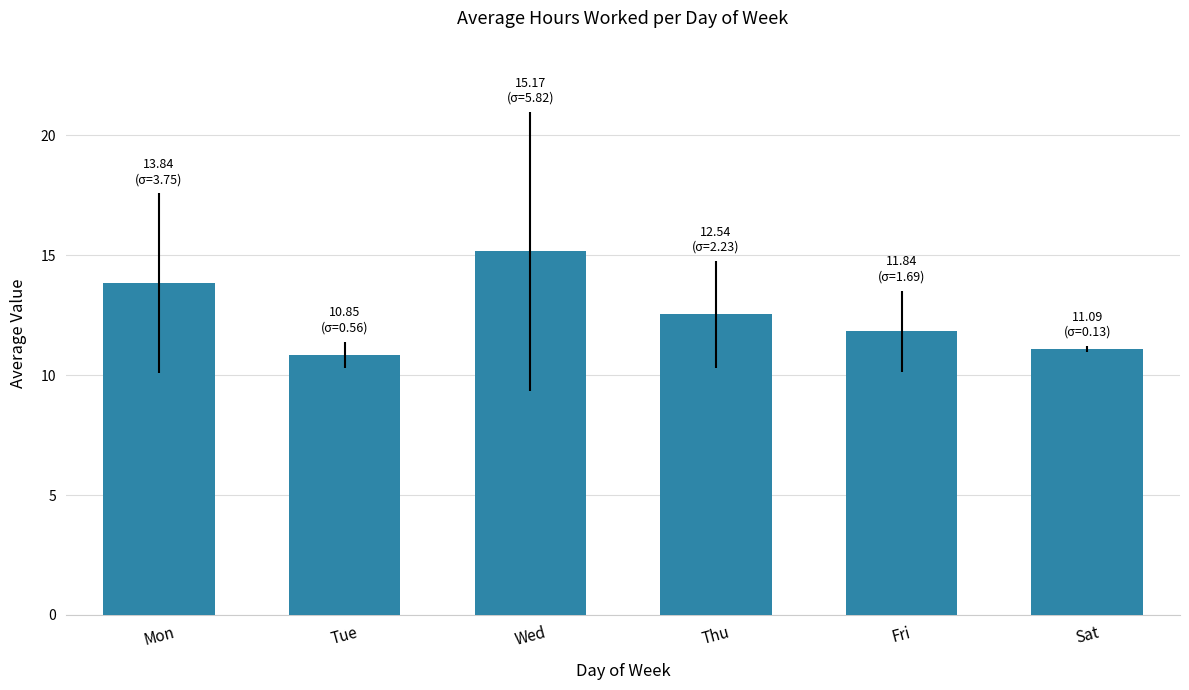

Between Mon and Sat, which is larger?

Mon